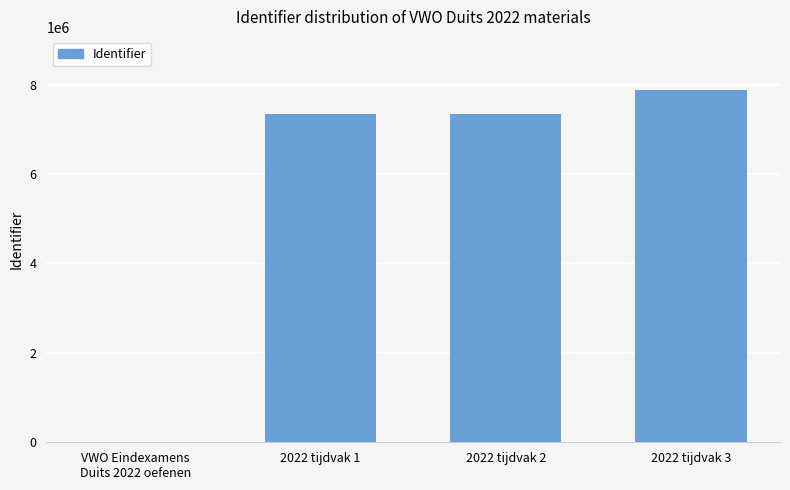

What is the maximum value shown in the chart?

7882991